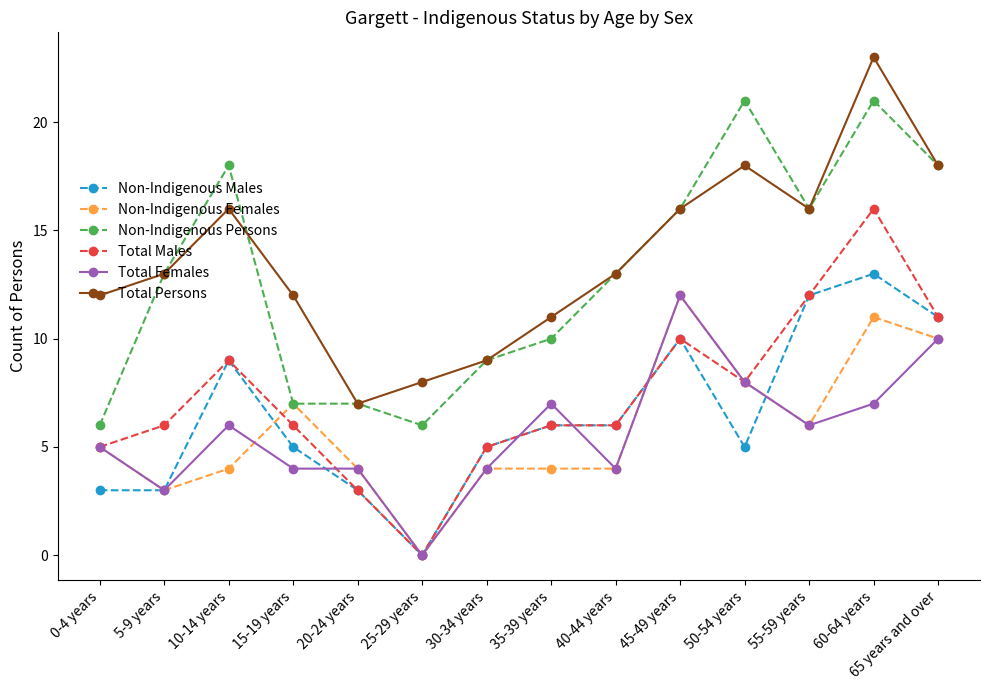

Reading right to left, what are all the values shown in this chart?

Non-Indigenous Males: 11	13	12	5	10	6	6	5	0	3	5	9	3	3
Non-Indigenous Females: 10	11	6	8	12	4	4	4	0	4	7	4	3	5
Non-Indigenous Persons: 18	21	16	21	16	13	10	9	6	7	7	18	13	6
Total Males: 11	16	12	8	10	6	6	5	0	3	6	9	6	5
Total Females: 10	7	6	8	12	4	7	4	0	4	4	6	3	5
Total Persons: 18	23	16	18	16	13	11	9	8	7	12	16	13	12